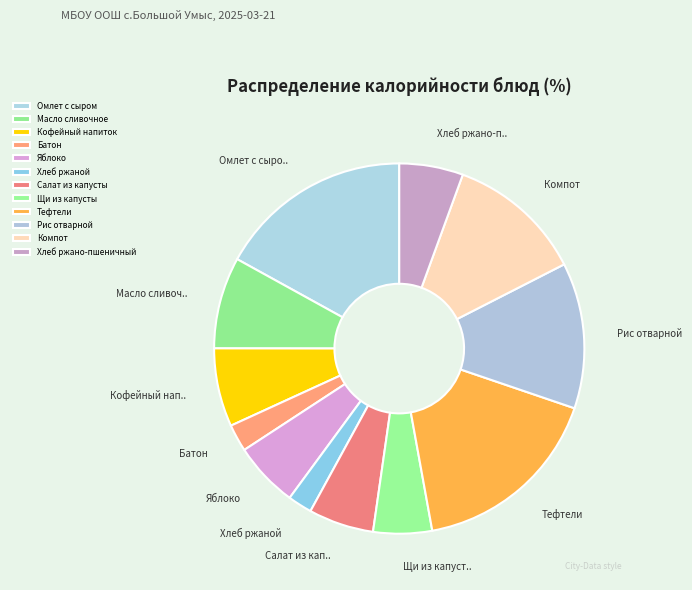

What is the change in value from Рис отварной to Хлеб ржано-пшеничный?

-118.2